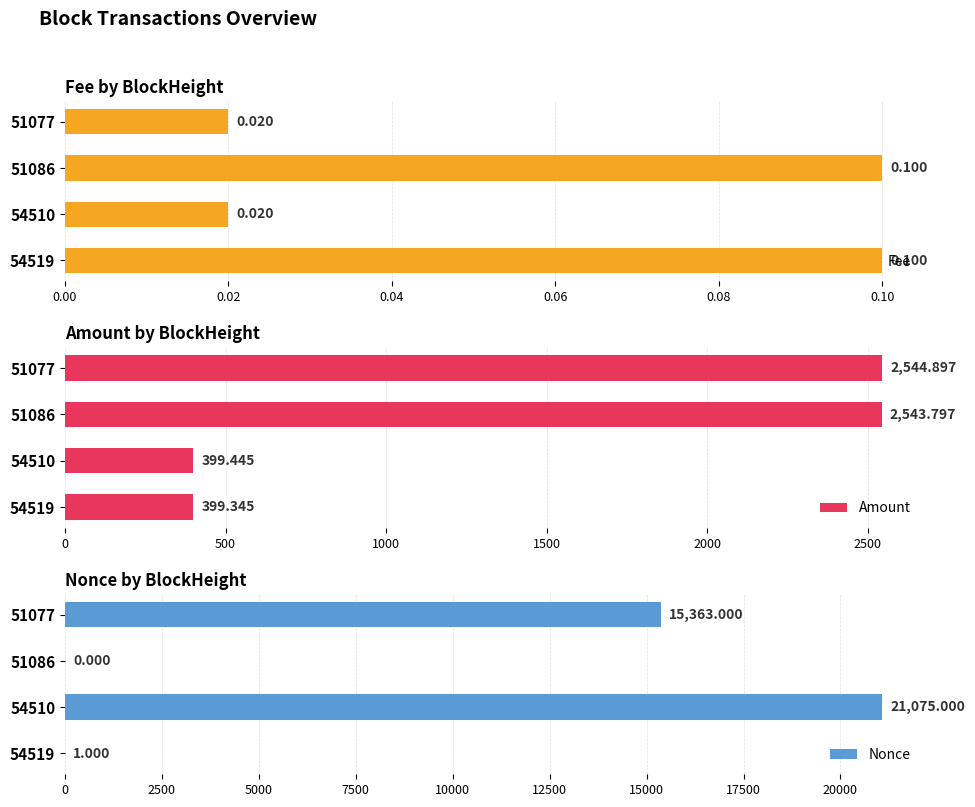

What is the sum of all Amount values?

5887.5